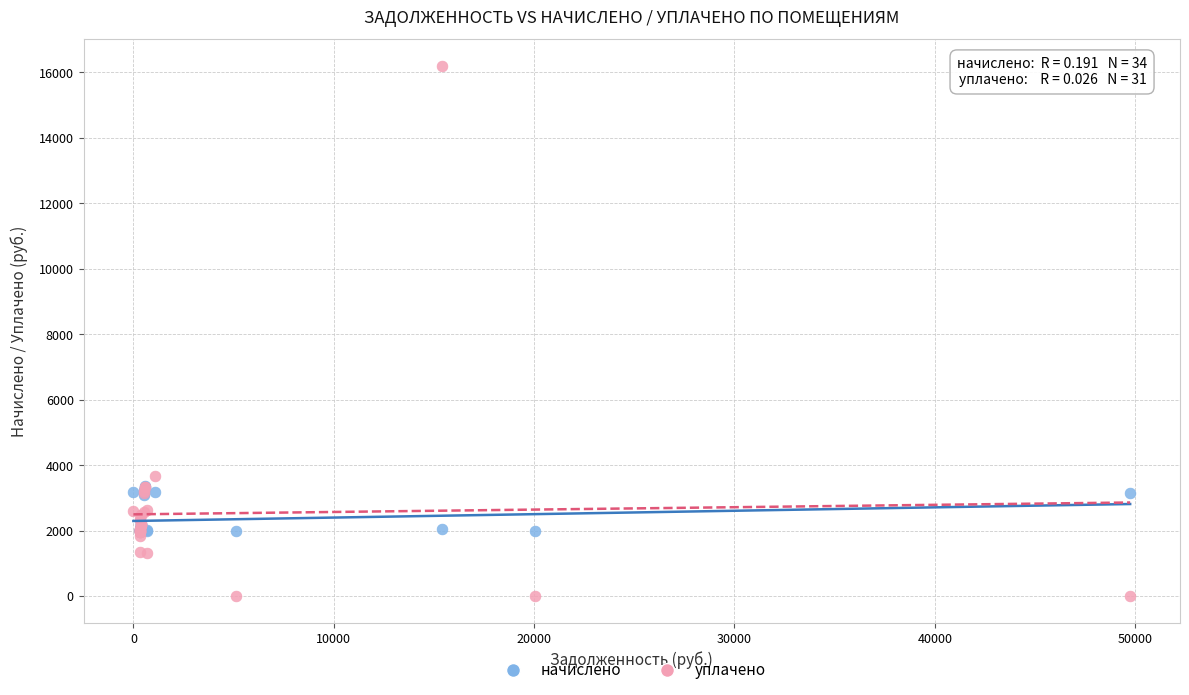

Which series contains the lowest Y value?

уплачено